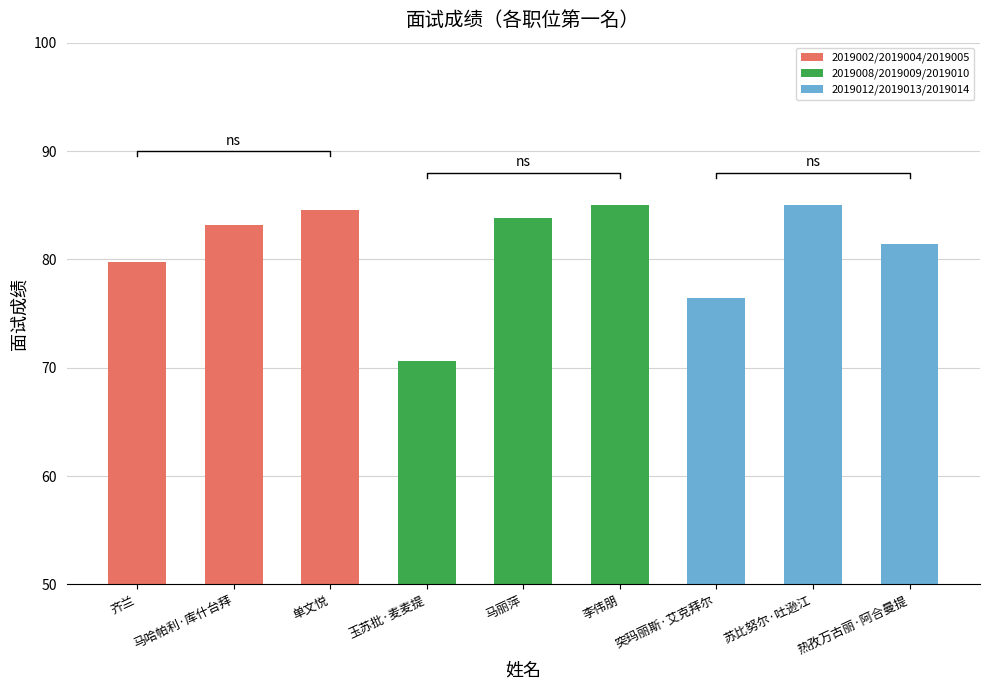

List the labels in order of value, smallest first.

玉苏批·麦麦提, 突玛丽斯·艾克拜尔, 齐兰, 热孜万古丽·阿合曼提, 马哈帕利·库什台拜, 马丽萍, 单文悦, 李伟朋, 苏比努尔·吐逊江